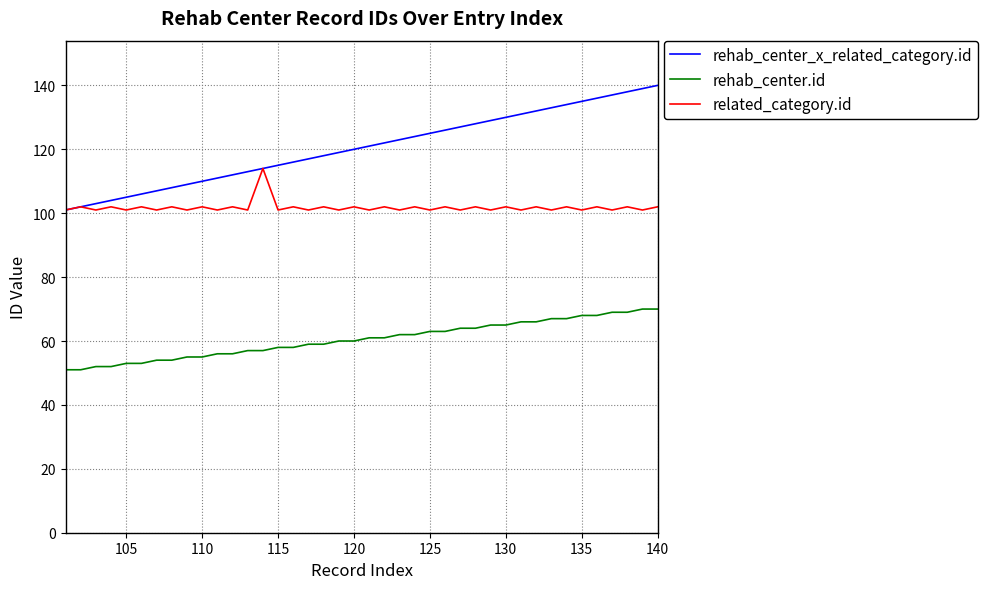

True or false: related_category.id and rehab_center.id intersect in this chart.

False